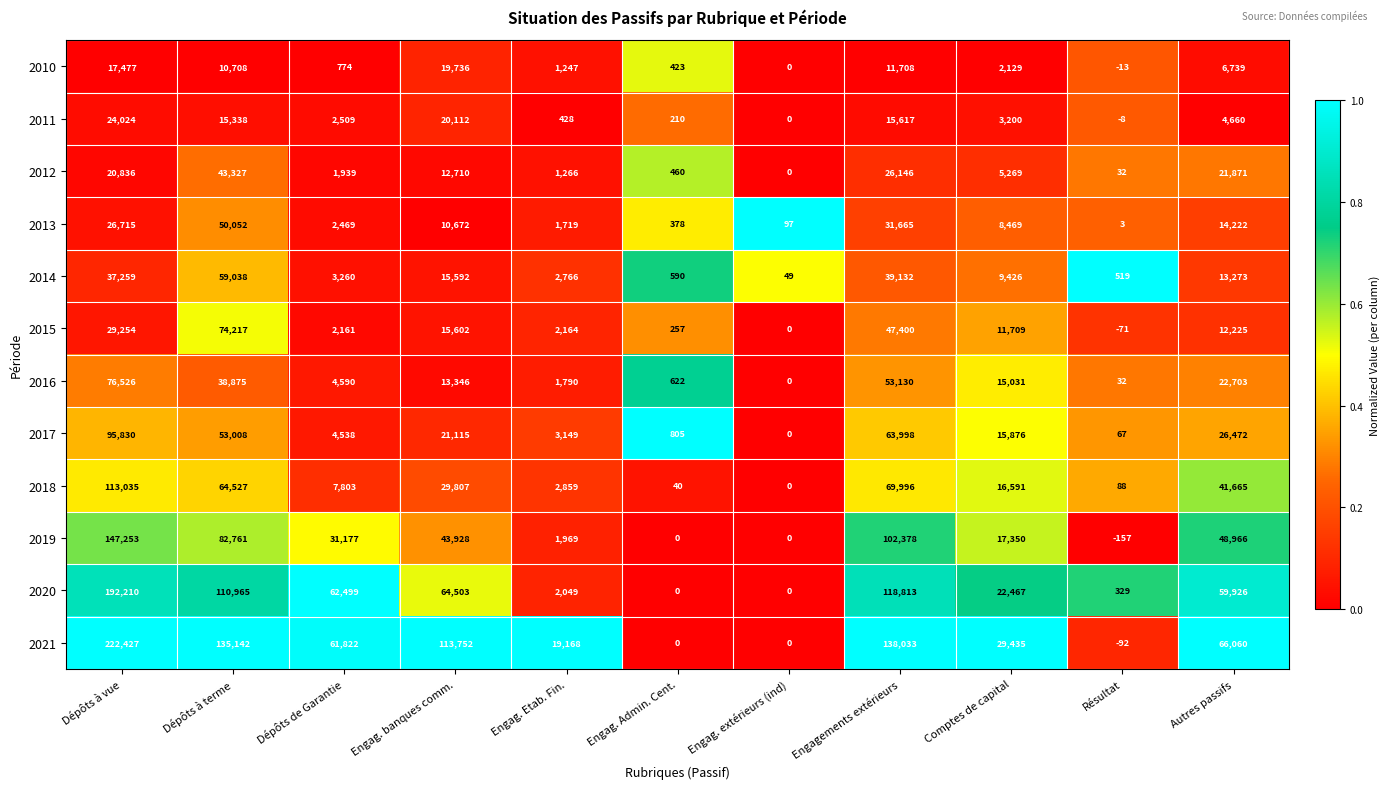

At Comptes de capital, list the series in order from largest to smallest.

2021, 2020, 2019, 2018, 2017, 2016, 2015, 2014, 2013, 2012, 2011, 2010